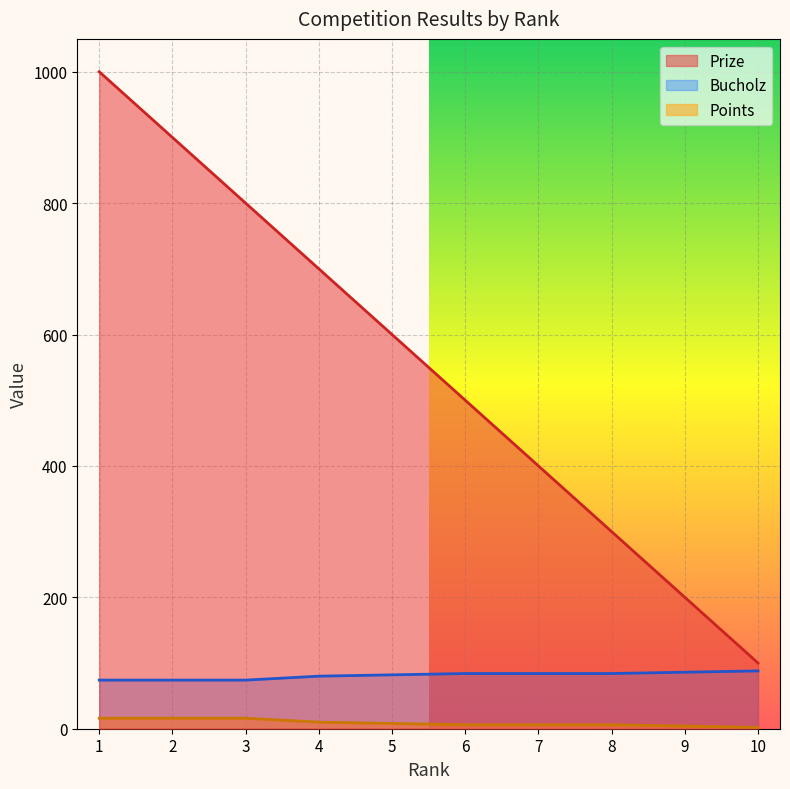

What is the highest value of the Points series?

16